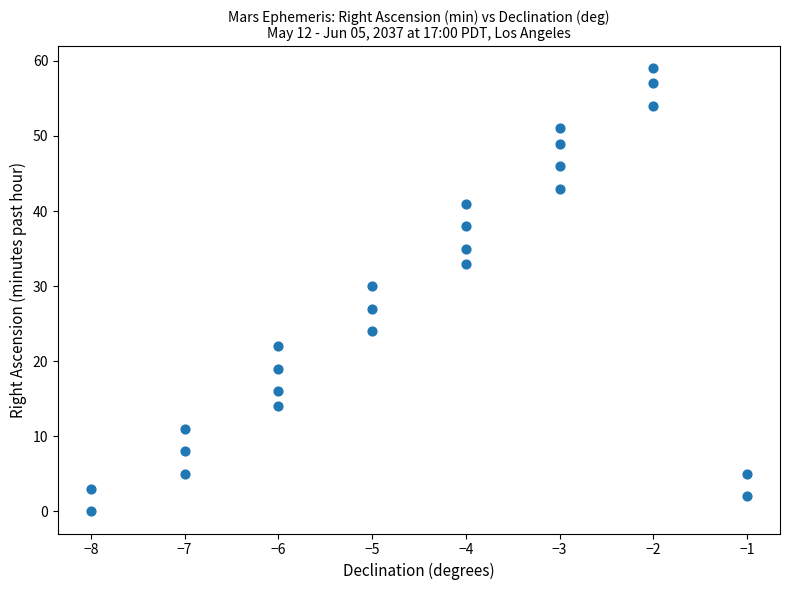

What Y value in the scatter plot is closest to 29?

30